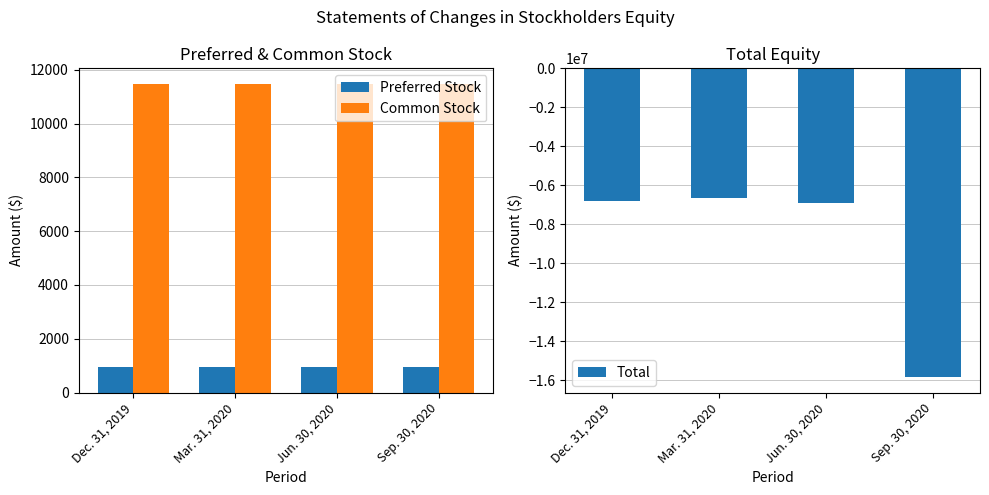

Read the Total value at Mar. 31, 2020, to the nearest 100.

-6655000